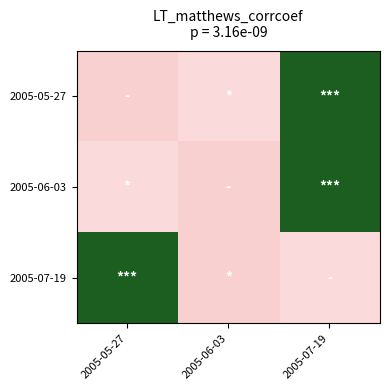

What is the spread (max minus min) of values at 2005-06-03?

28